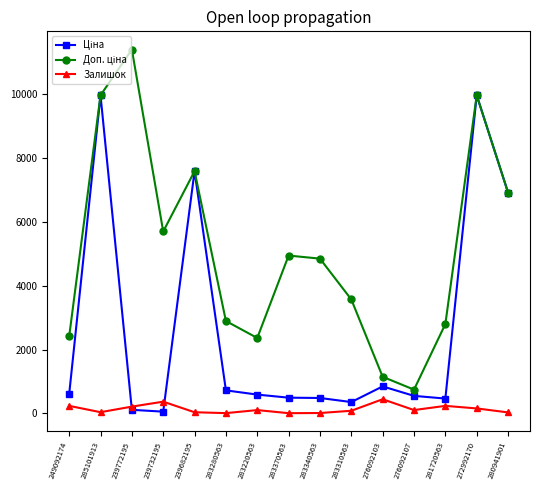

What is the difference between the highest and lowest values at 276092103?

703.7